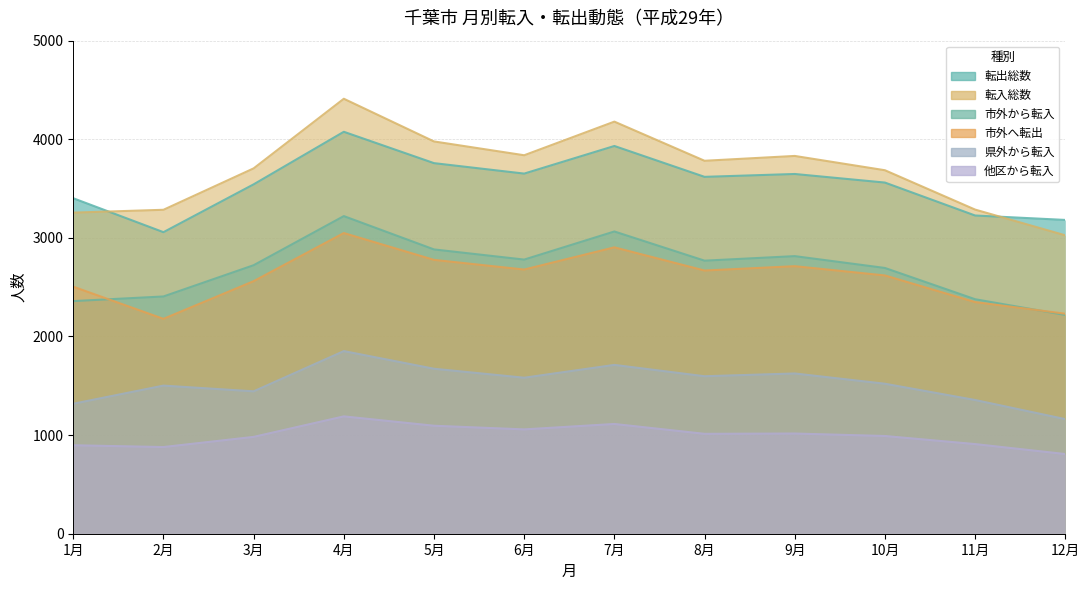

How many lines are shown in the chart?

6